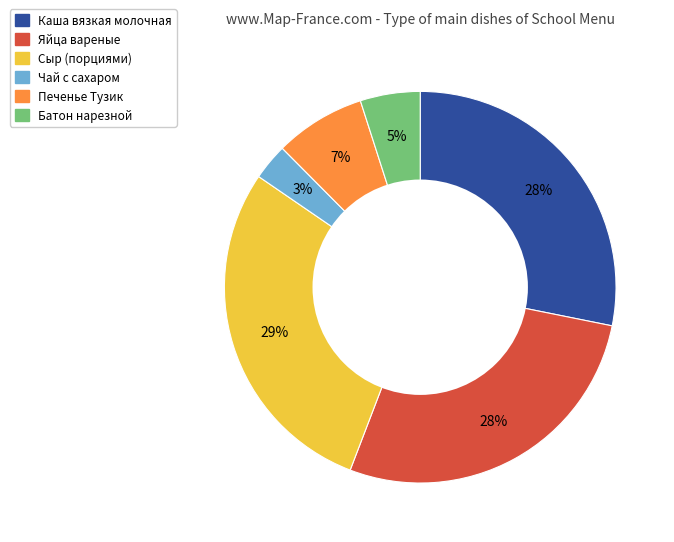

Count the number of slices in the pie.

6